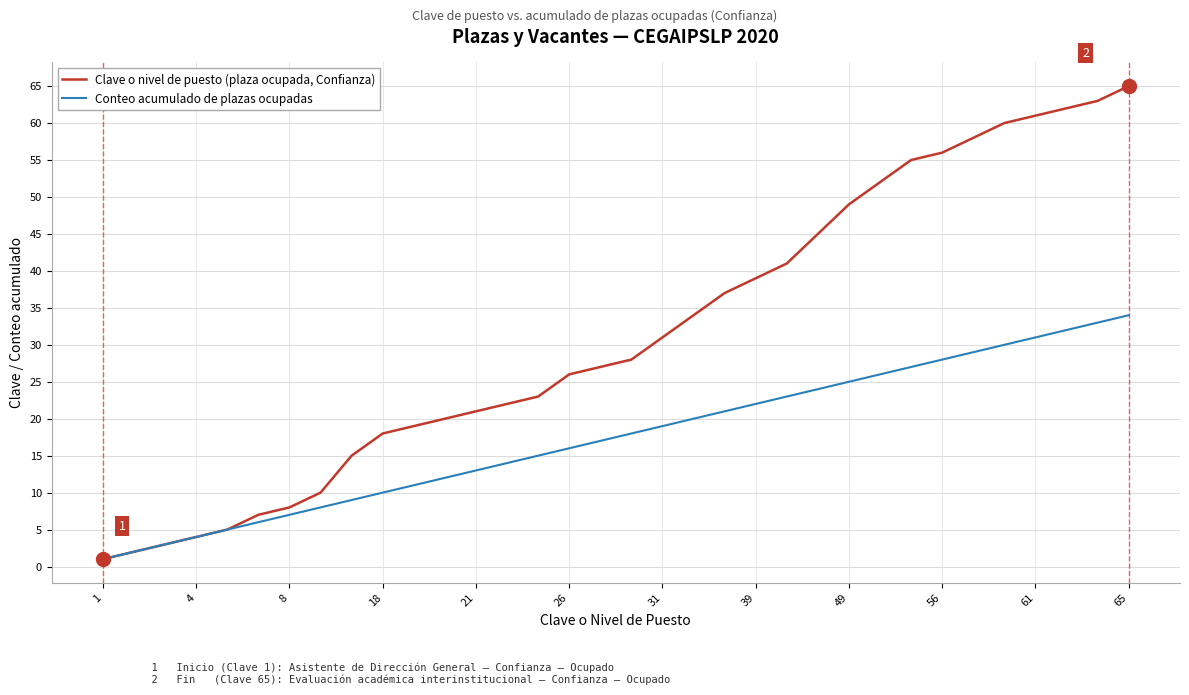

List the series in order of their overall mean, lowest first.

Conteo acumulado de plazas ocupadas, Clave o nivel de puesto (plaza ocupada, Confianza)